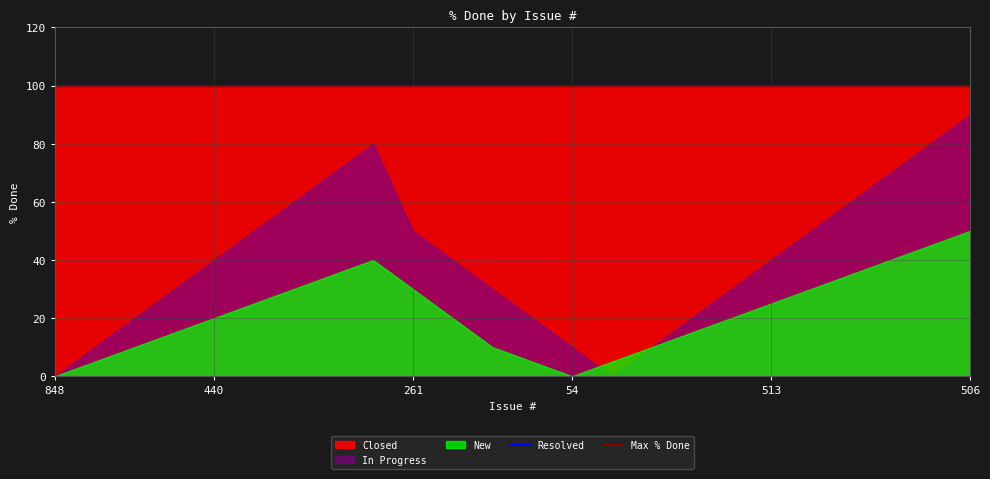

Reading left to right, list all the values displayed in this chart.

Closed: 848=100	505=100	55=100	503=100	440=100	462=100	225=100	430=100	291=100	261=100	262=100	412=100	414=100	54=100	453=100	886=100	456=100	245=100	513=100	253=100	437=100	498=100	448=100	506=100
Resolved: 848=100	505=100	55=100	503=100	440=100	462=100	225=100	430=100	291=100	261=100	262=100	412=100	414=100	54=100	453=100	886=100	456=100	245=100	513=100	253=100	437=100	498=100	448=100	506=100
In Progress: 848=0	505=10	55=20	503=30	440=40	462=50	225=60	430=70	291=80	261=50	262=40	412=30	414=20	54=10	453=0	886=10	456=20	245=30	513=40	253=50	437=60	498=70	448=80	506=90
New: 848=0	505=5	55=10	503=15	440=20	462=25	225=30	430=35	291=40	261=30	262=20	412=10	414=5	54=0	453=5	886=10	456=15	245=20	513=25	253=30	437=35	498=40	448=45	506=50